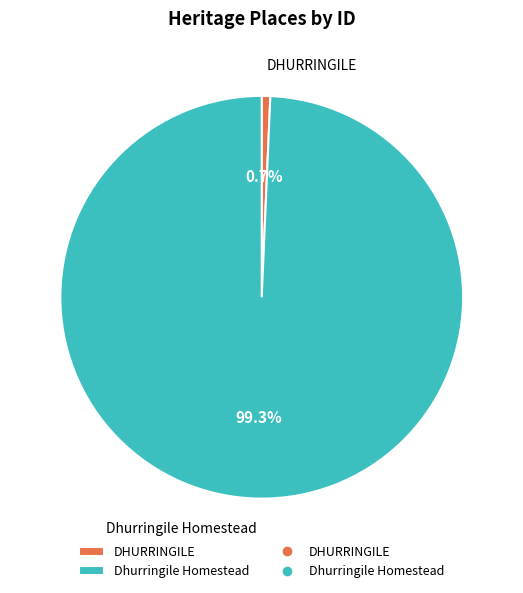

Which has a higher value, Dhurringile Homestead or DHURRINGILE?

Dhurringile Homestead